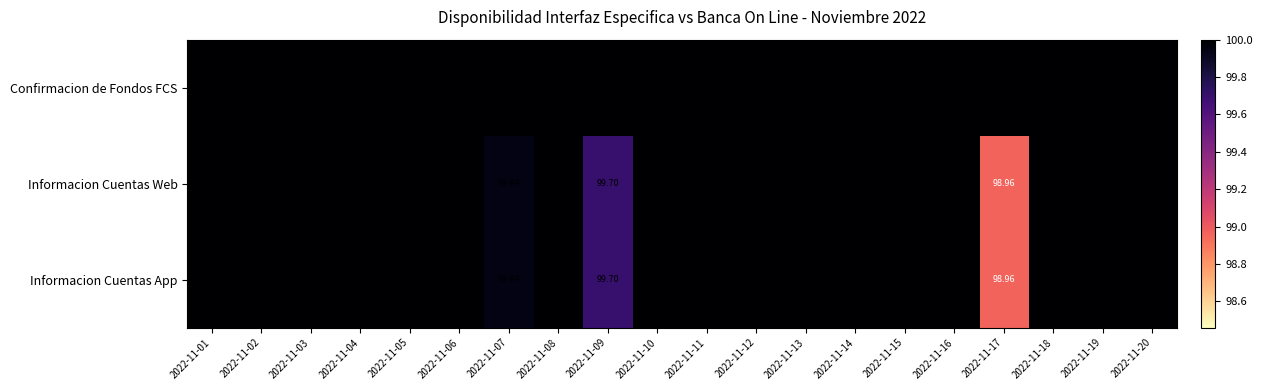

At how many categories does at least one series exceed 99?

20